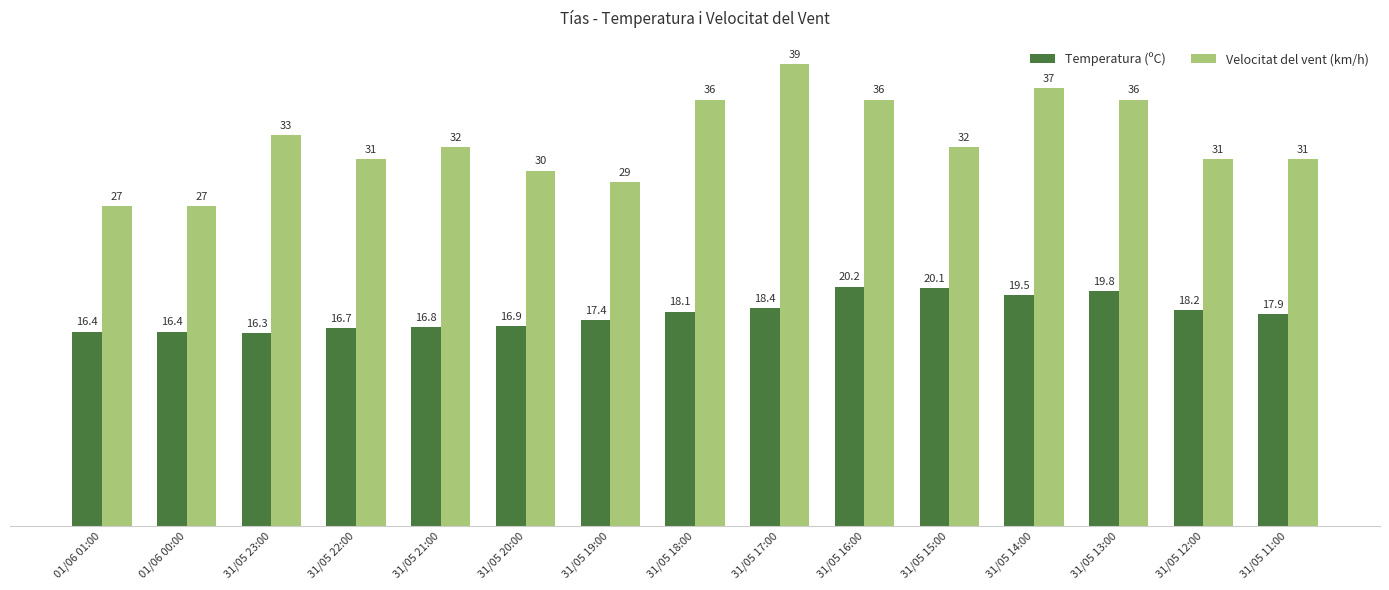

Is it true that Velocitat del vent (km/h) equals 23.2 at 31/05 14:00?

False